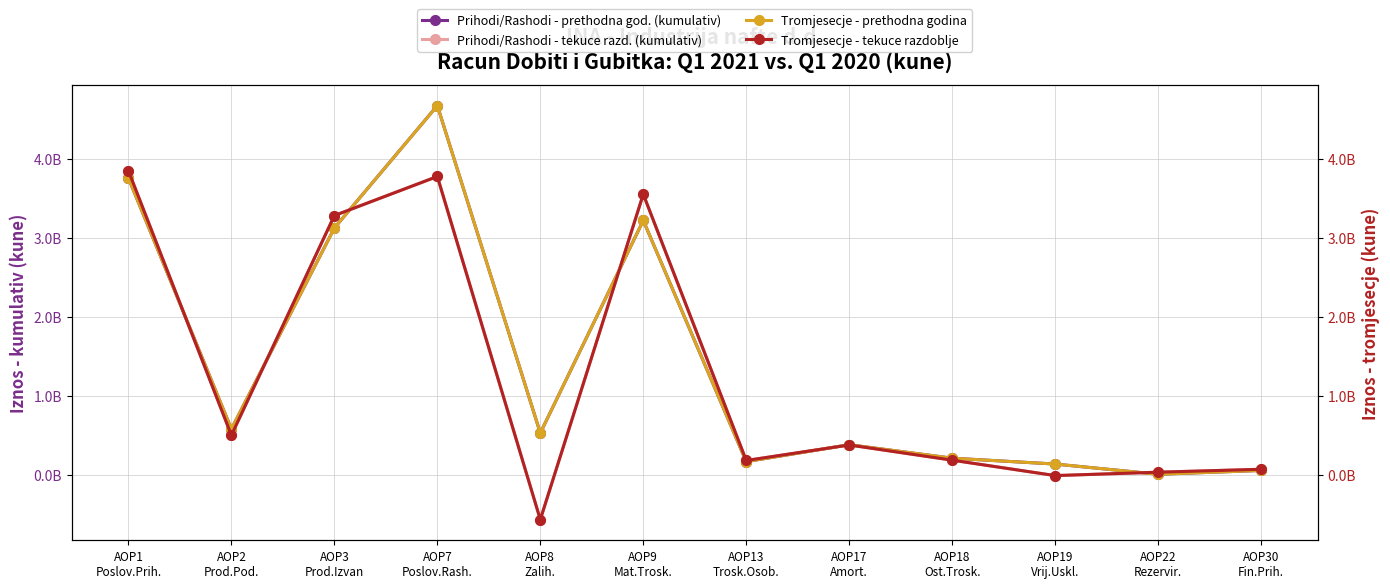

What position from the right is AOP18
Ost.Trosk.?

4